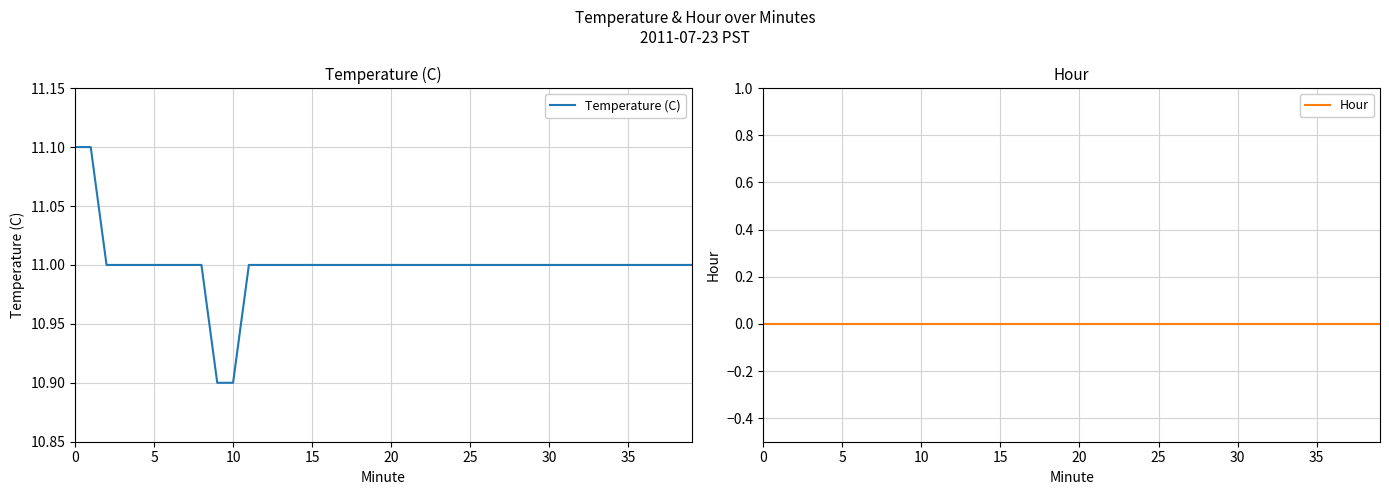

What is the average value of the Temperature (C) series?

11.0